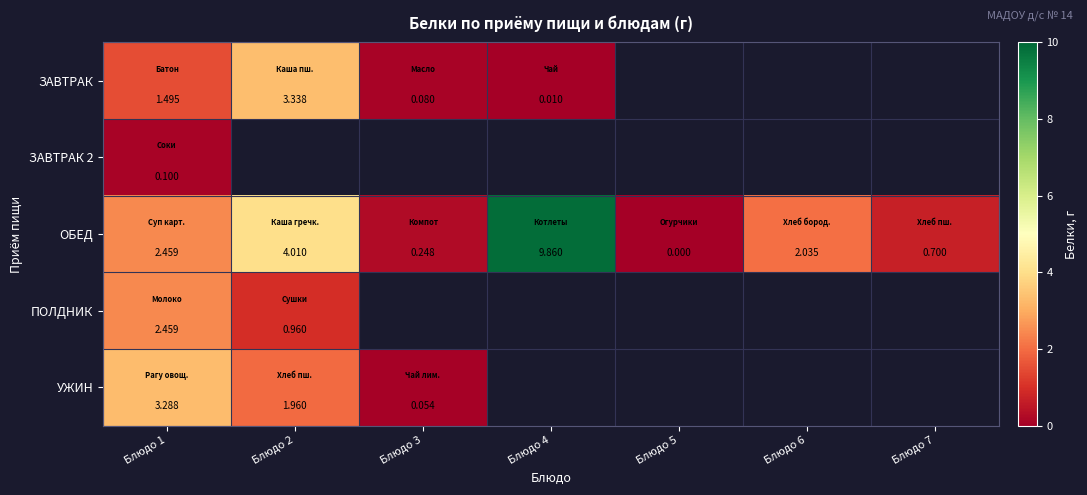

Is the value of ОБЕД at Блюдо 4 greater than the value of ЗАВТРАК at Блюдо 3?

Yes